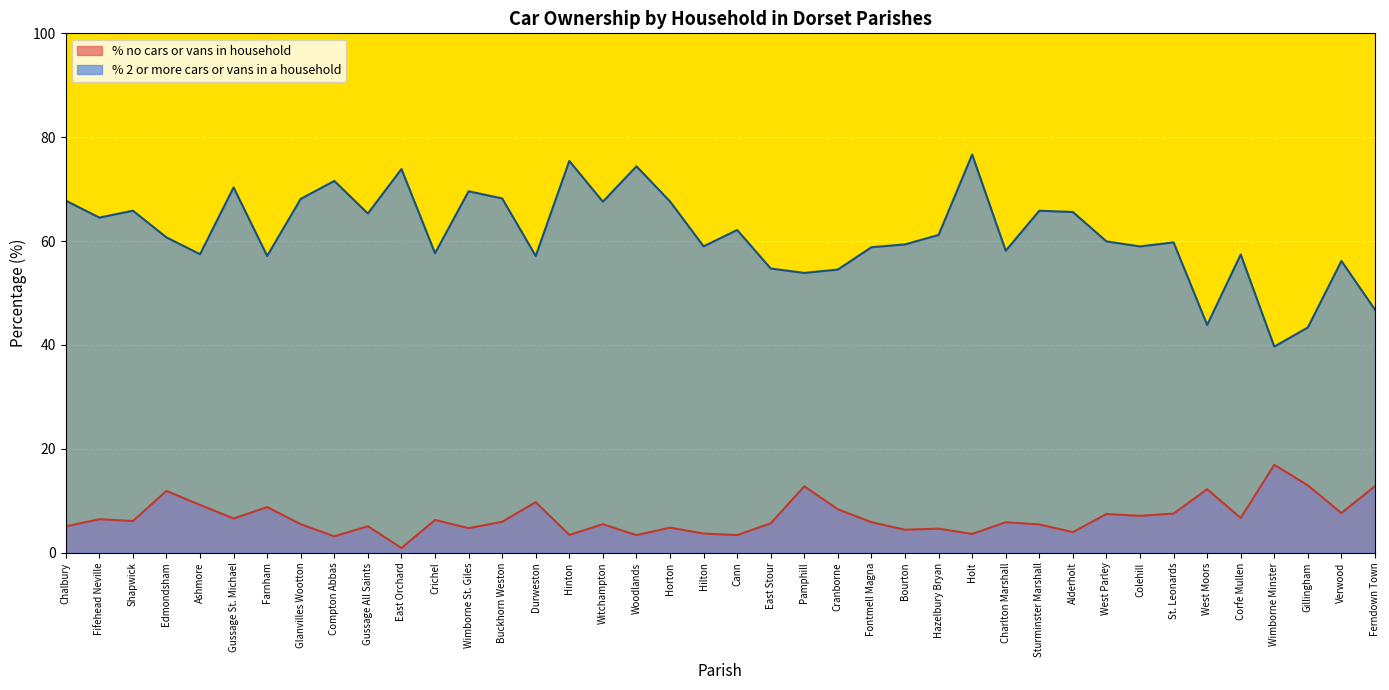

What is the difference between the highest and lowest values at St. Leonards?

52.2